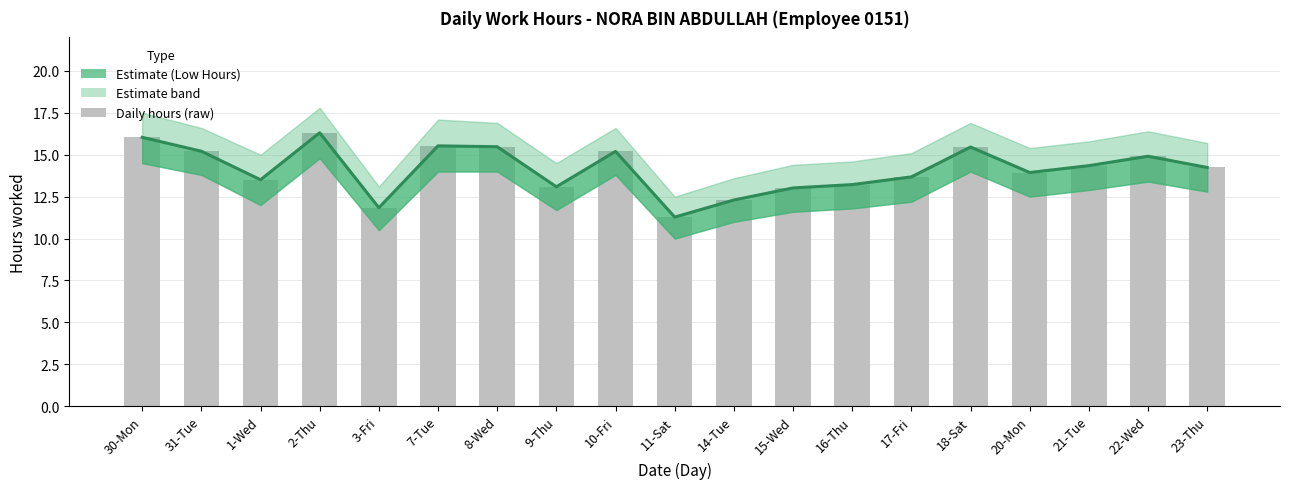

What is the label of the 1st bar from the right?

23-Thu